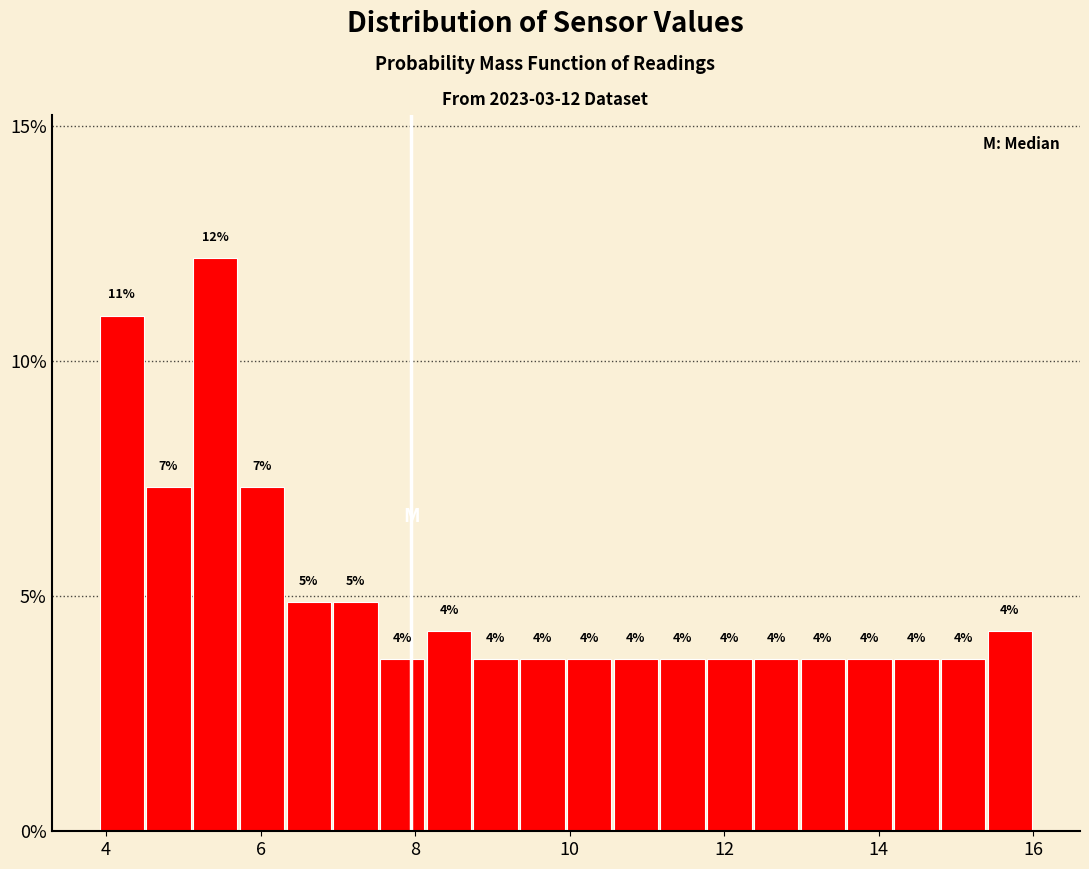

Read against the x-axis, roughly where is the centre of the tallest bar?

5.4